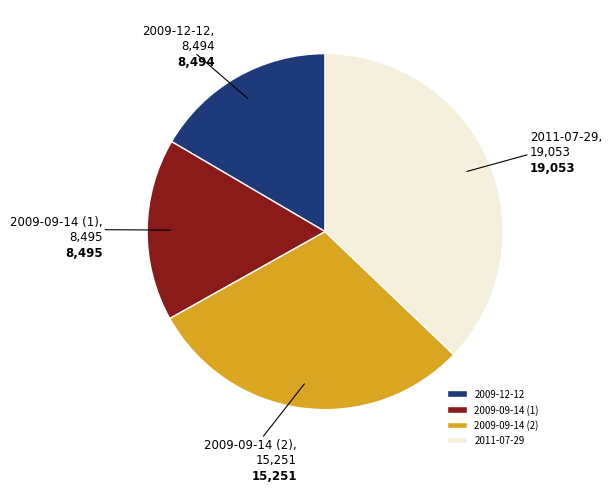

How many segments does this pie chart have?

4